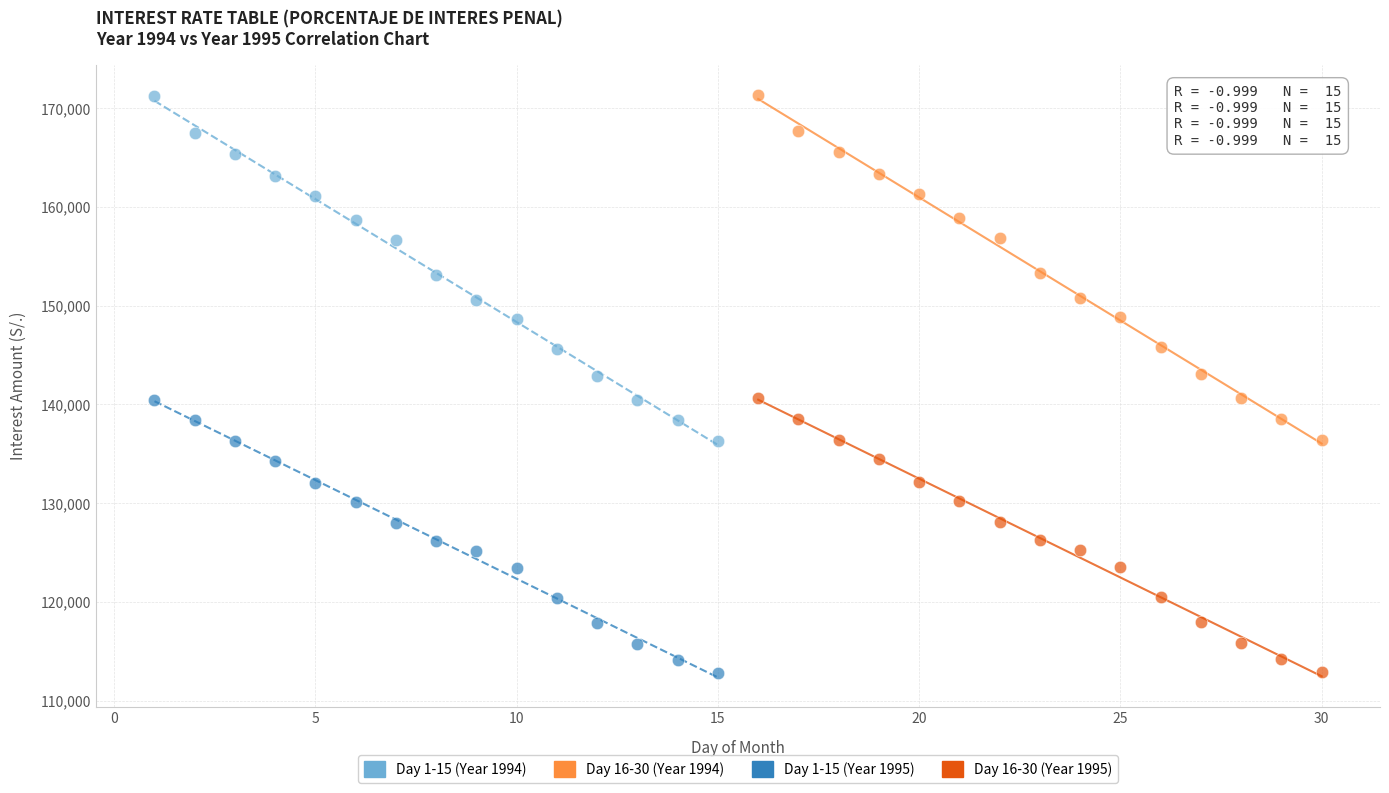

Which series has the widest spread of Y values?

Day 16-30 (Year 1994)